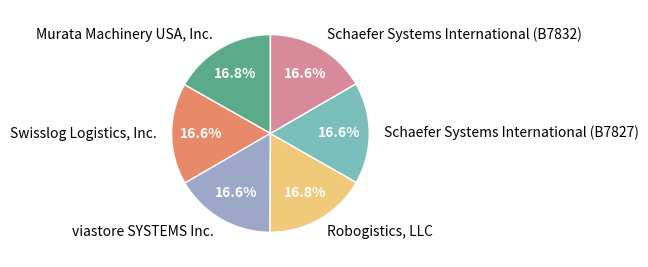

To the nearest percent, what is the combined percentage of Murata Machinery USA, Inc. and Robogistics, LLC?

34%